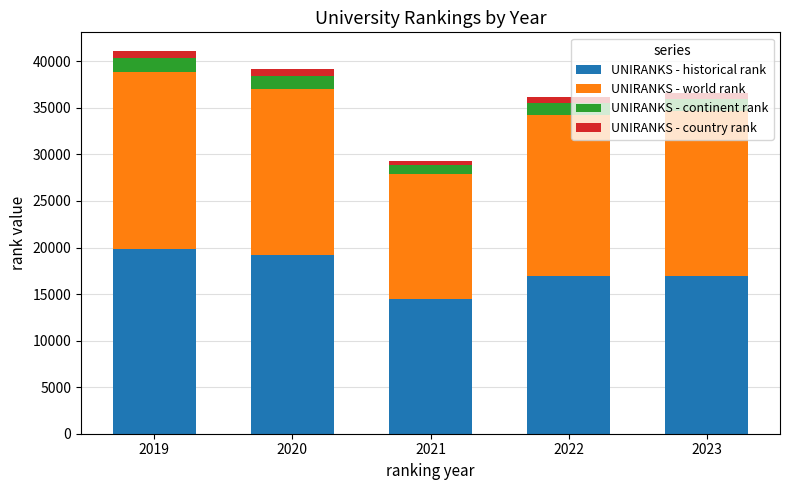

What is the sum of all UNIRANKS - historical rank values?

87403.5